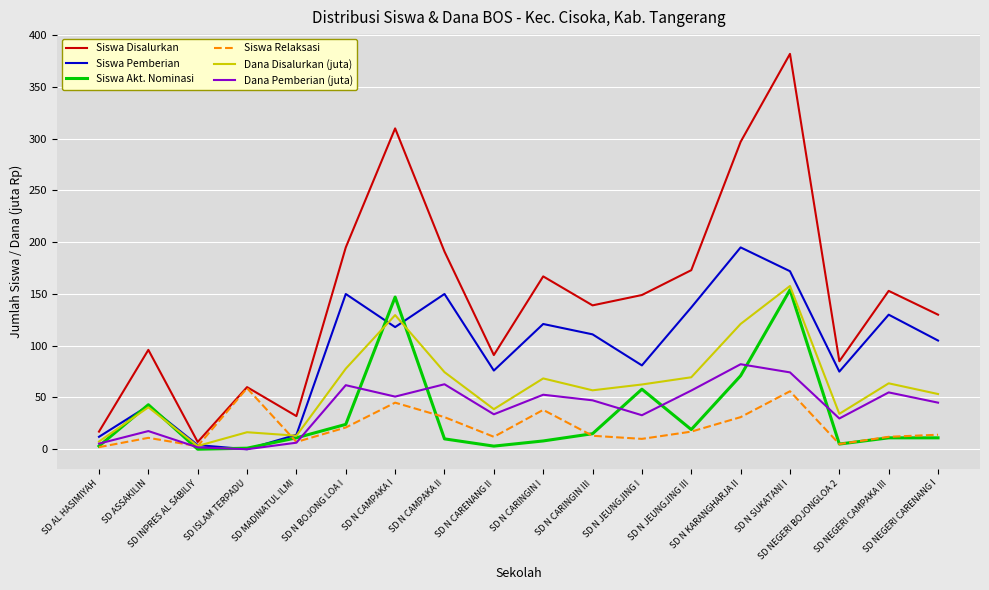

Where is the first local maximum for Siswa Disalurkan?

SD ASSAKILIN